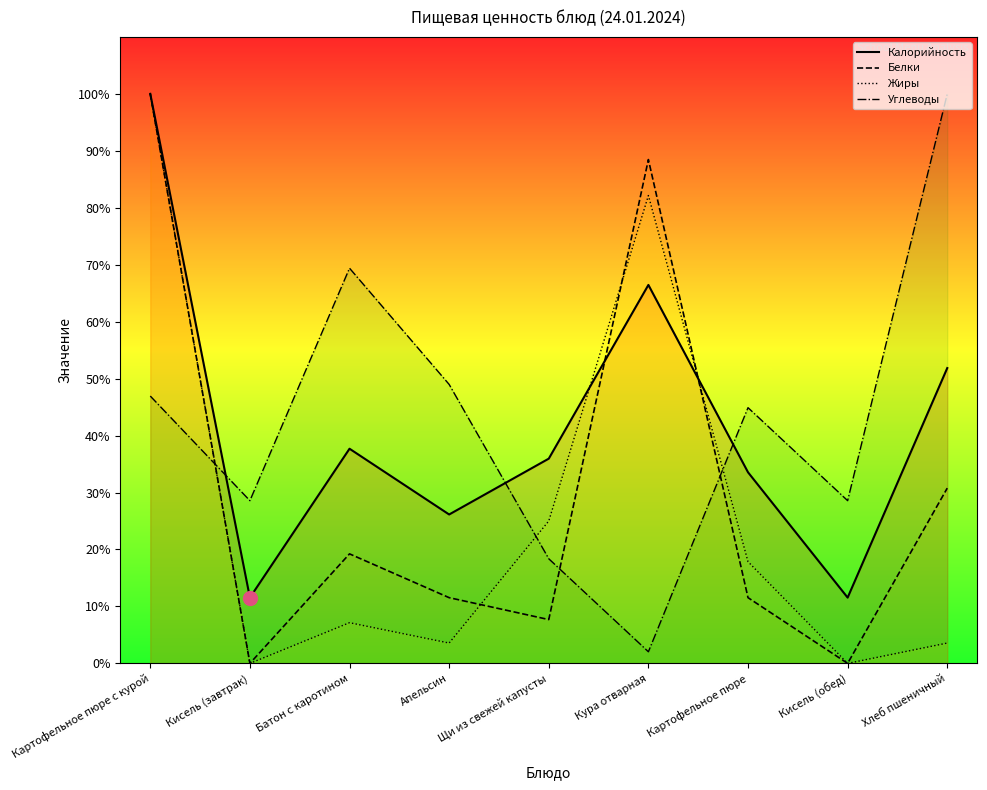

List the series in order of their peak value, lowest first.

Калорийность, Белки, Жиры, Углеводы